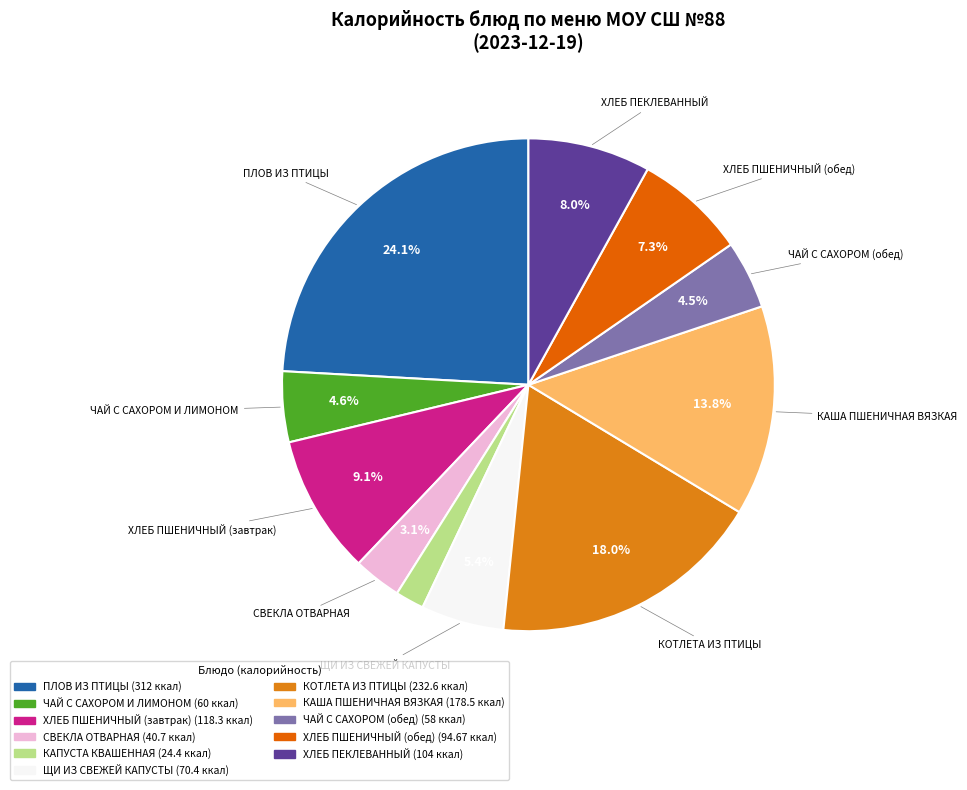

Count the number of slices in the pie.

11